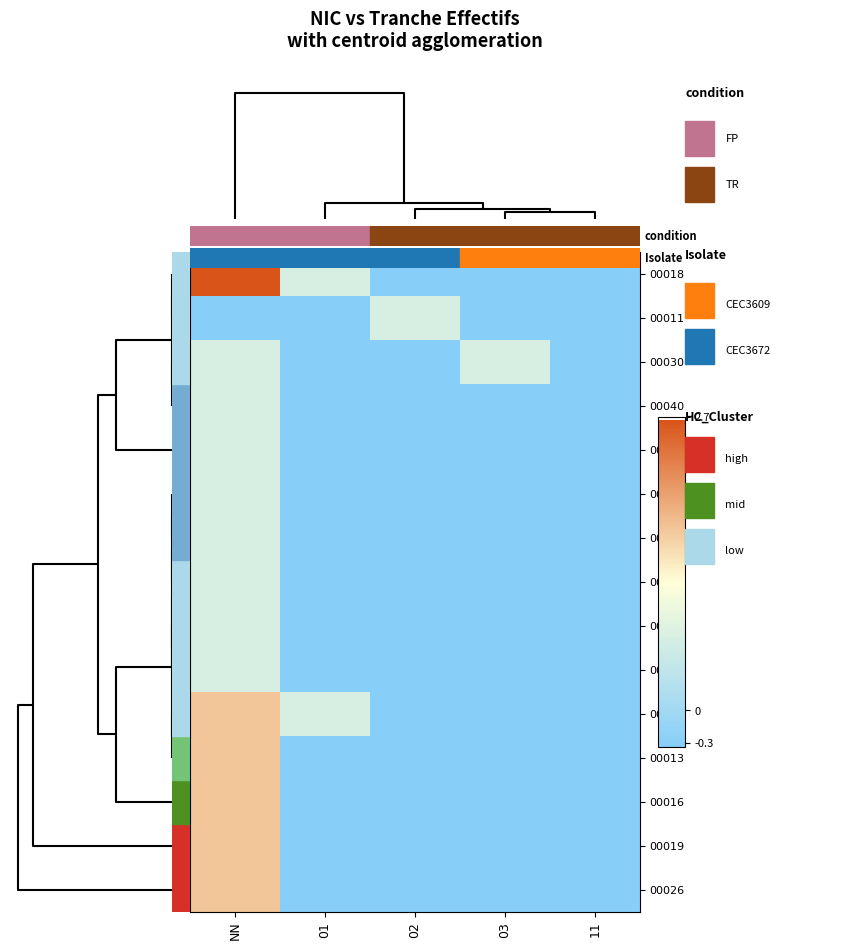

How many categories are shown in the chart?

5